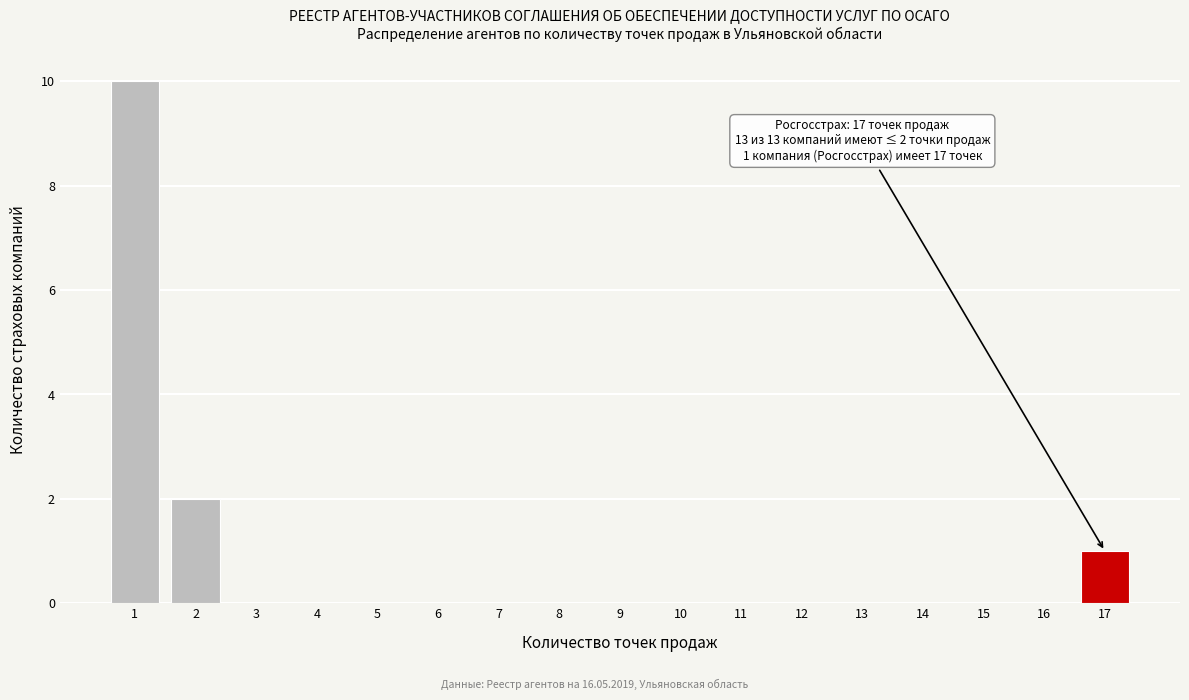

Reading left to right, transcribe all the data shown in this chart.

1=10	2=2	3=0	4=0	5=0	6=0	7=0	8=0	9=0	10=0	11=0	12=0	13=0	14=0	15=0	16=0	17=1